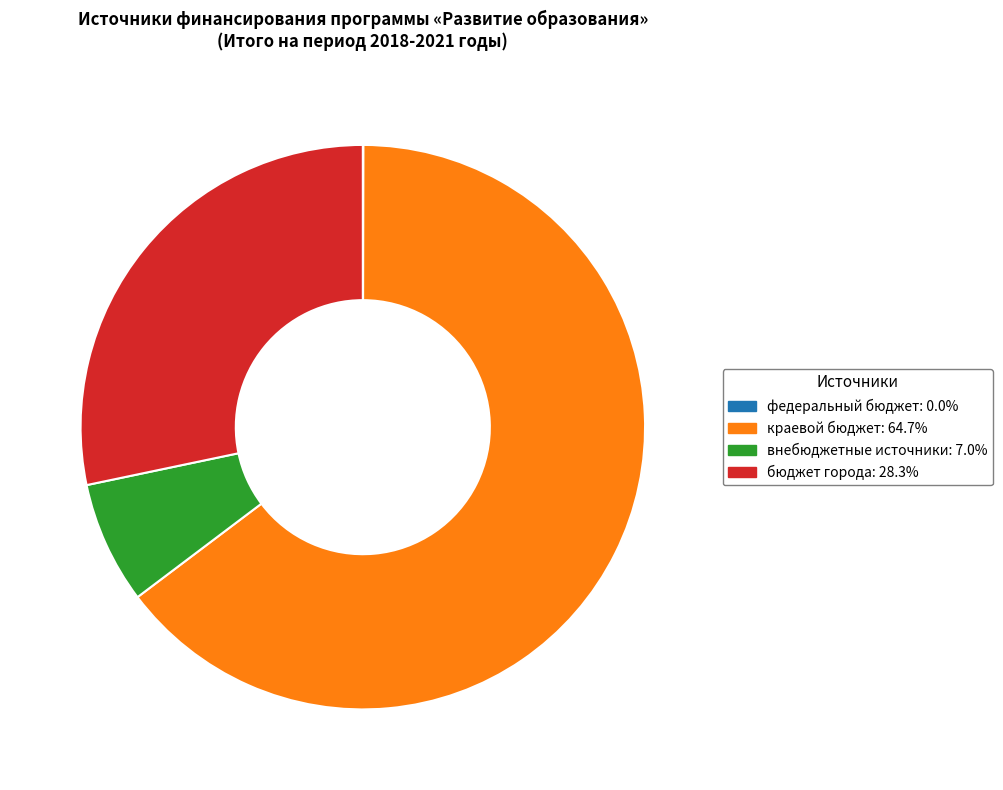

Do бюджет города: 28.3% and внебюджетные источники: 7.0% together represent more than half of the pie?

No